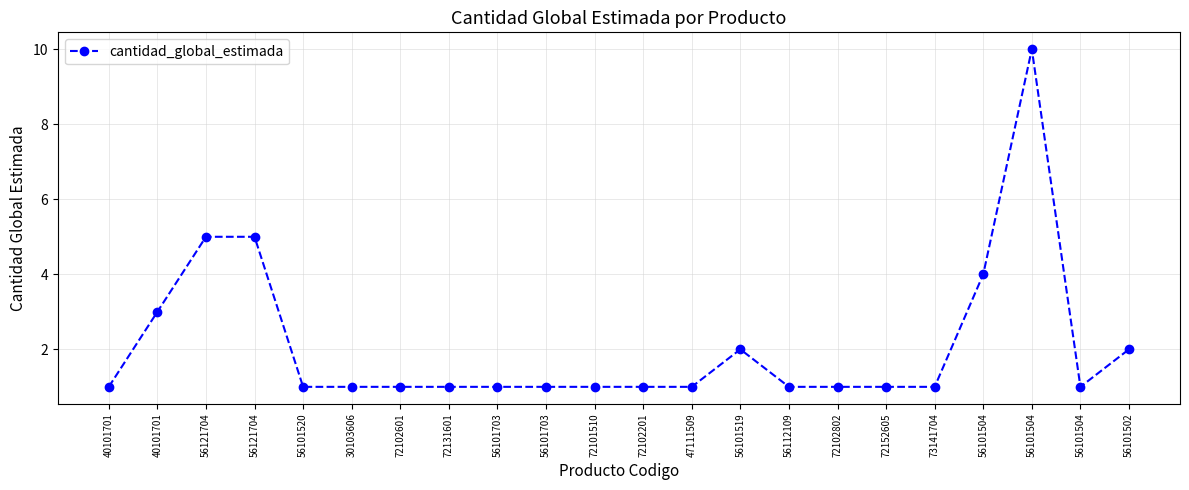

How many points are higher than both their immediate neighbors (excluding endpoints)?

2